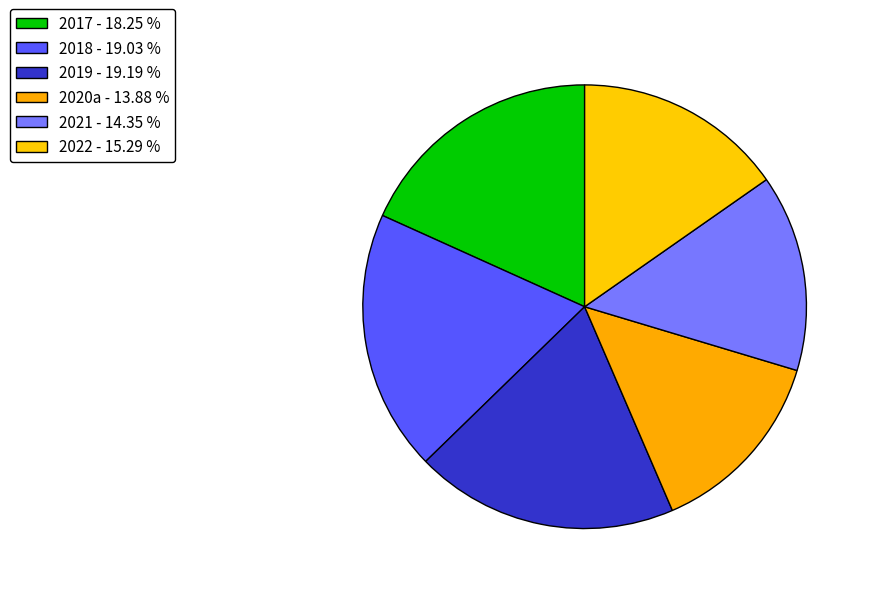

Does any single category account for the majority?

No